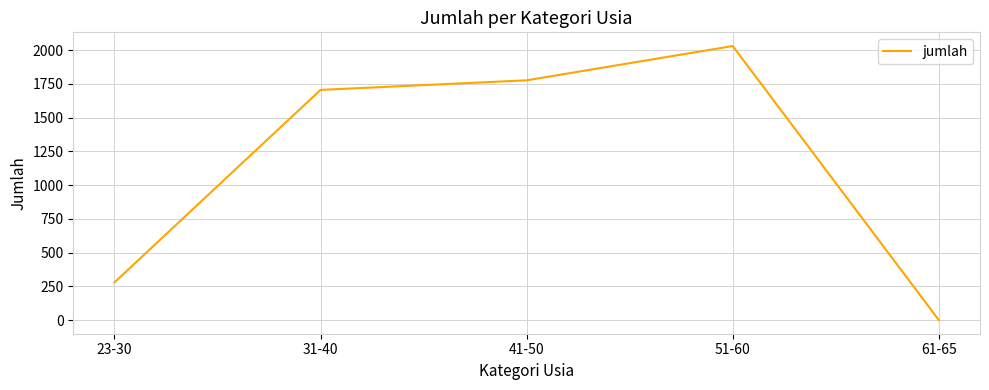

Rank the categories by value from highest to lowest.

51-60, 41-50, 31-40, 23-30, 61-65